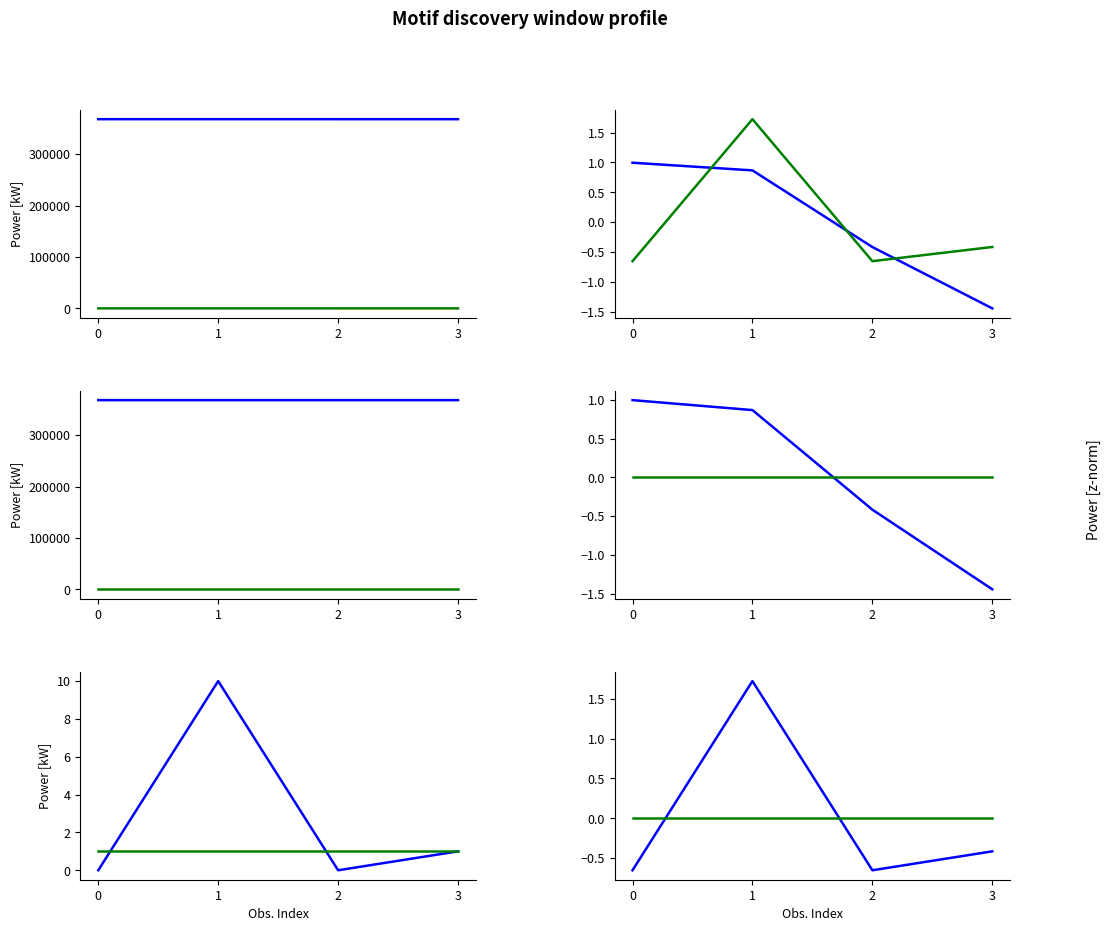

What is the value of the Amount point at the 2nd from the left?

1.7